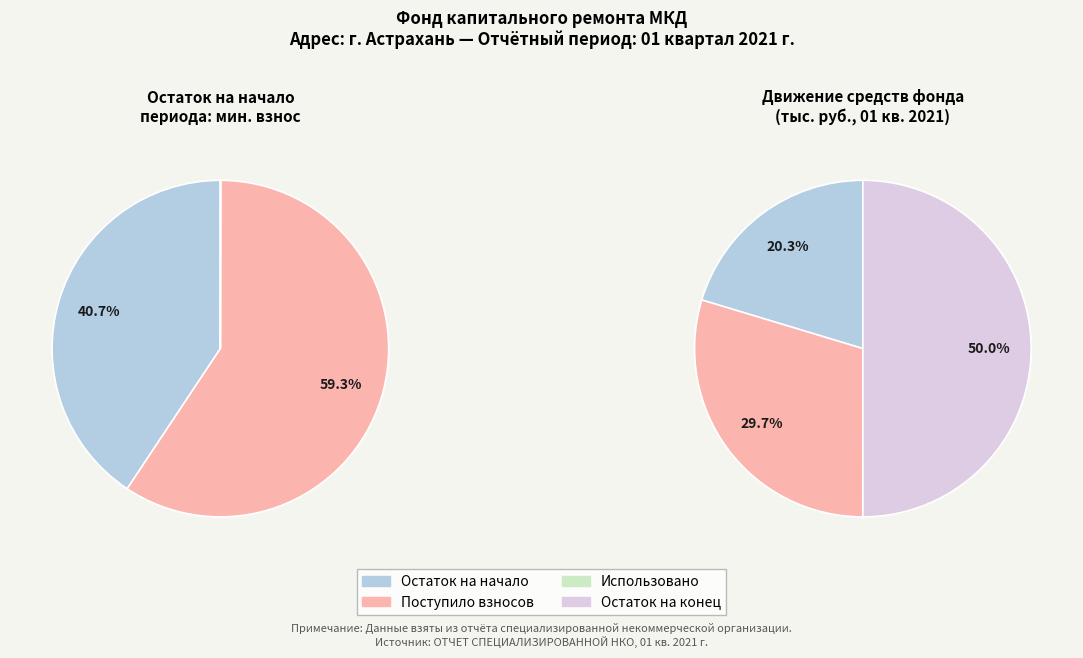

Do за счет минимального взноса and сверх минимального размера взноса together represent more than half of the pie?

Yes